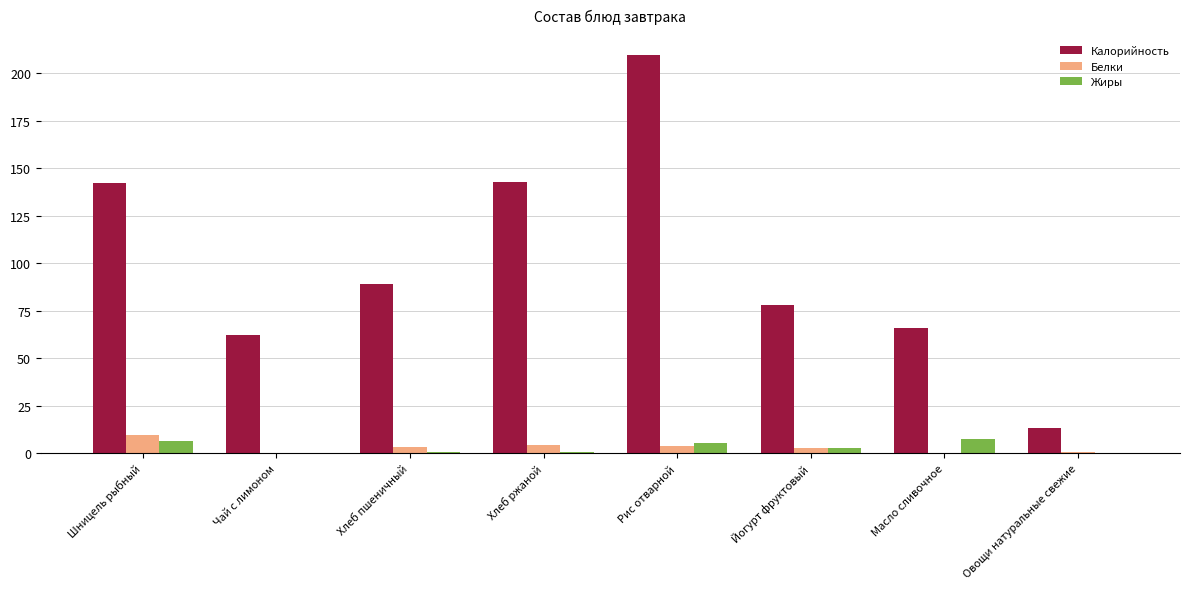

What are all the series names shown in the legend?

Калорийность, Белки, Жиры